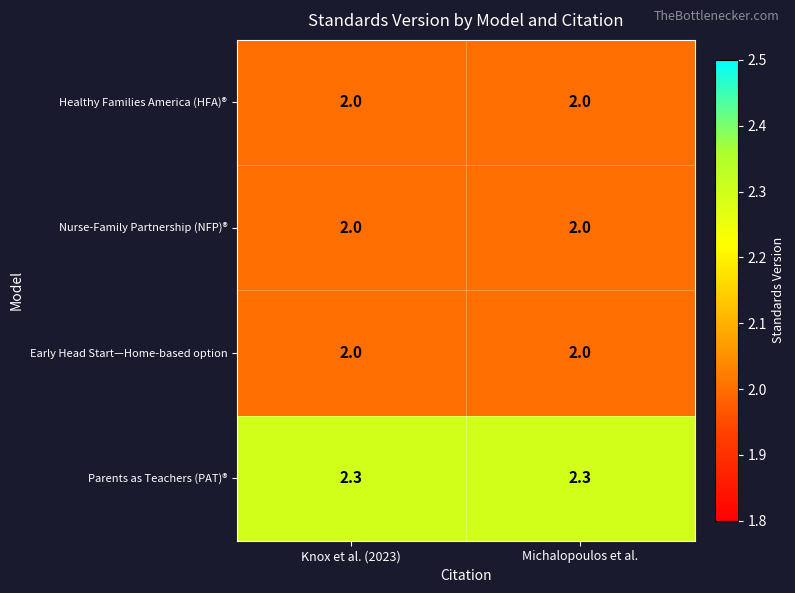

What is the sum of the Early Head Start—Home-based option values at Knox et al. (2023) and Michalopoulos et al.?

4.0